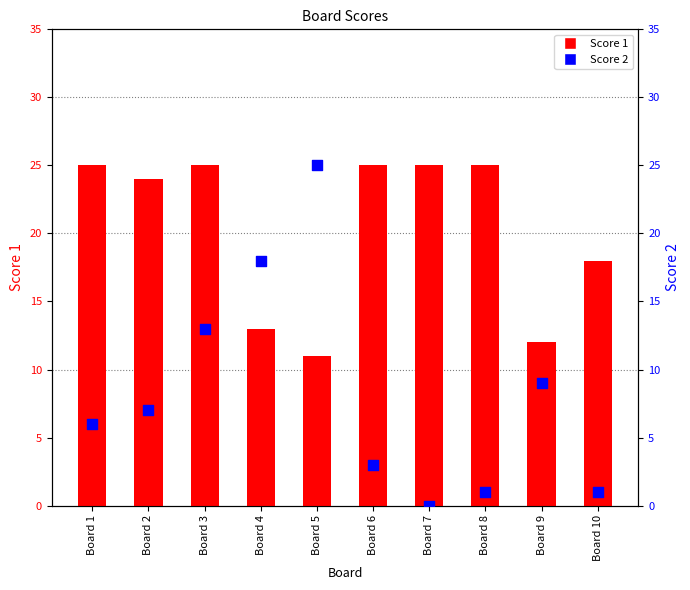

Which series has the largest Y range (max minus min)?

Score 2